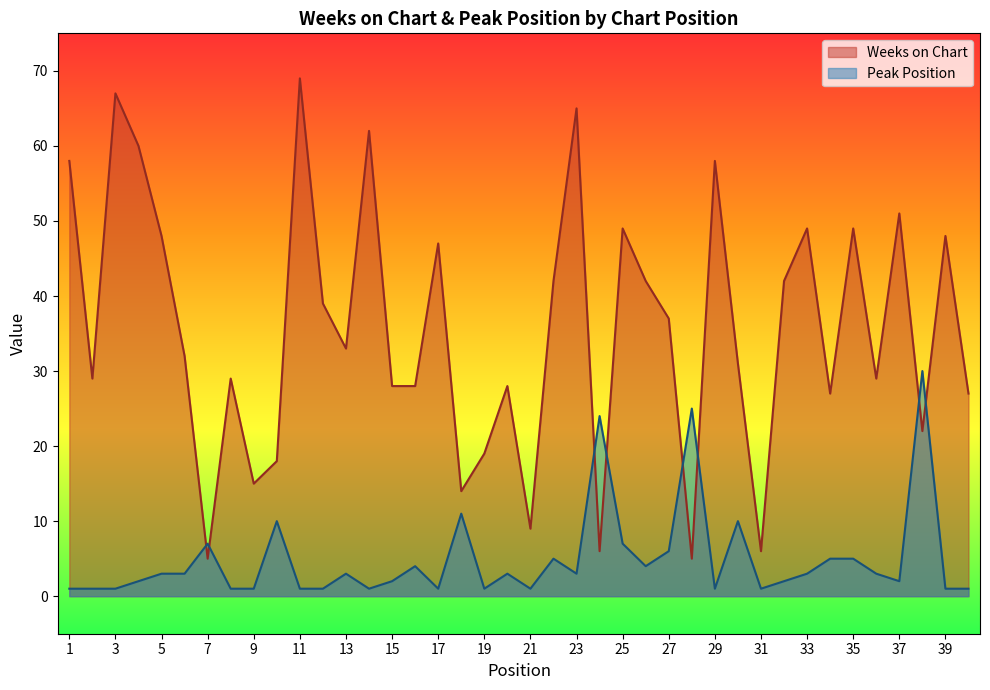

What is the value of the Weeks on Chart point at the 32nd from the left?

42